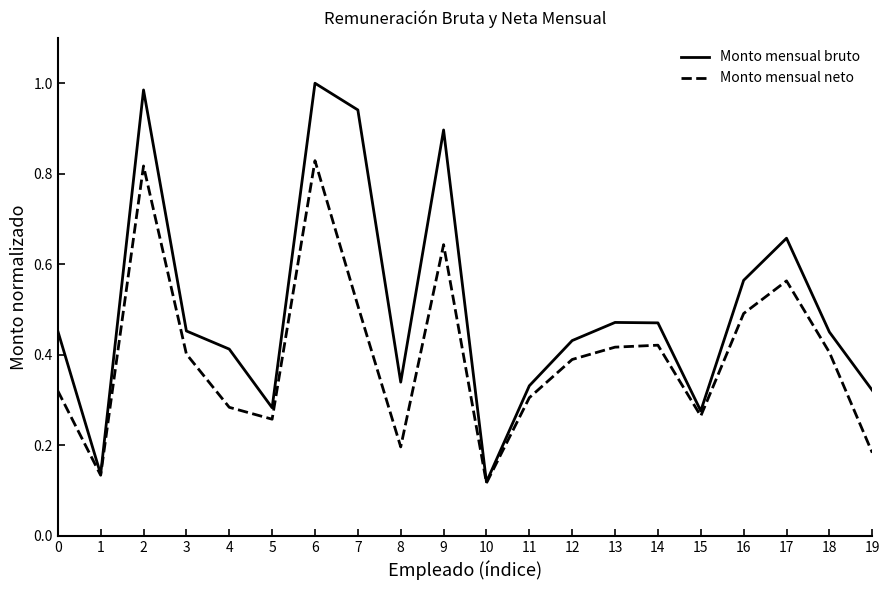

True or false: Monto mensual neto has a value of 0.2 at 4.

False